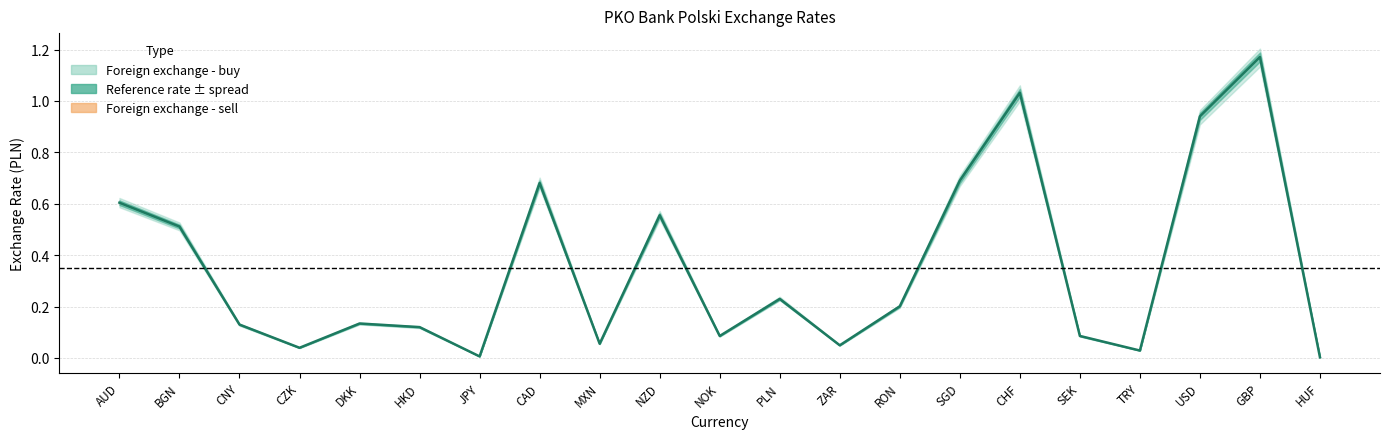

What is the change in value from SEK to USD?

+0.9